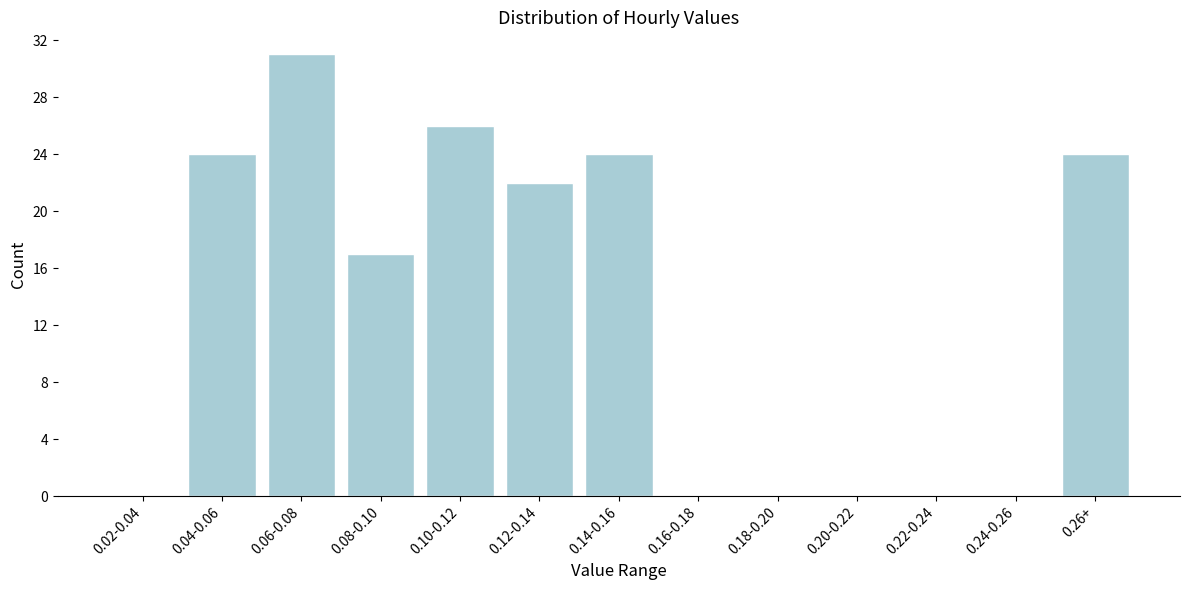

Reading left to right, transcribe all the data shown in this chart.

0.02-0.04=0	0.04-0.06=24	0.06-0.08=31	0.08-0.10=17	0.10-0.12=26	0.12-0.14=22	0.14-0.16=24	0.16-0.18=0	0.18-0.20=0	0.20-0.22=0	0.22-0.24=0	0.24-0.26=0	0.26+=24